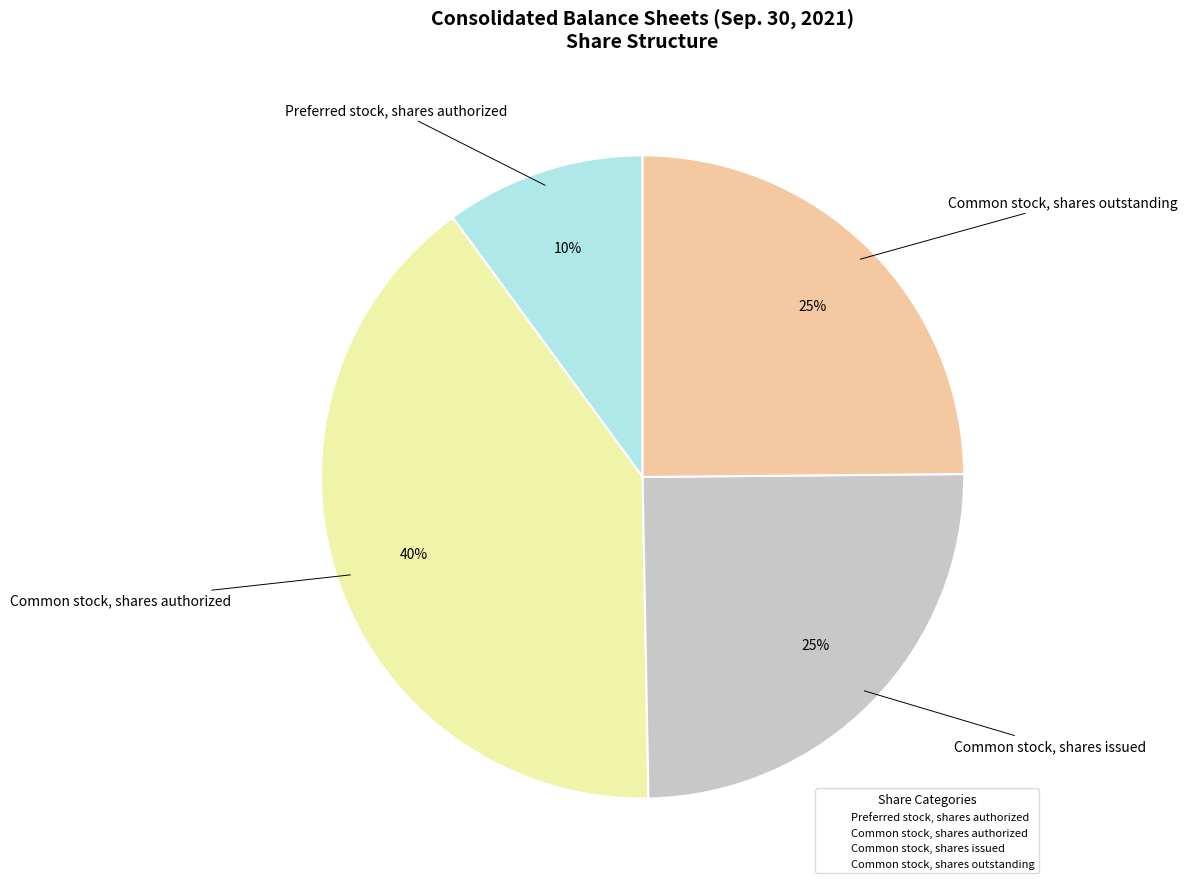

Count the number of slices in the pie.

4